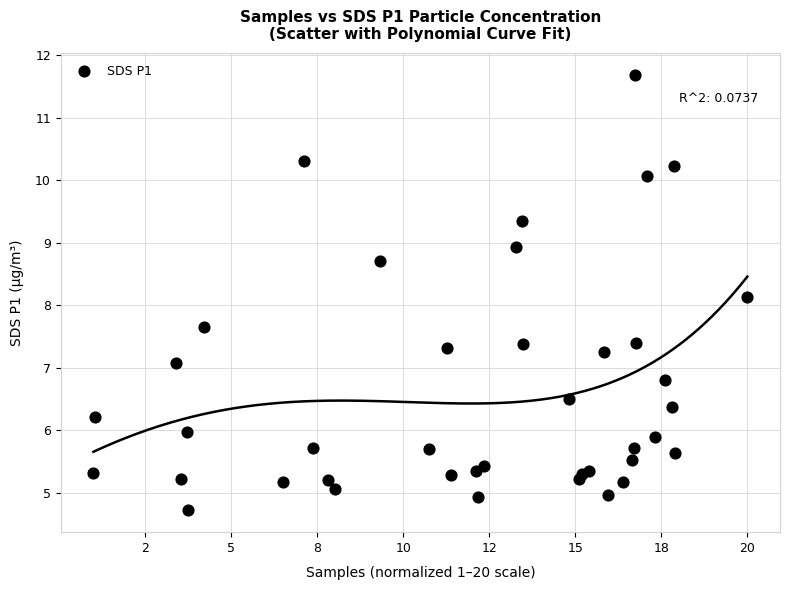

What Y value in the scatter plot is closest to 8?

8.1